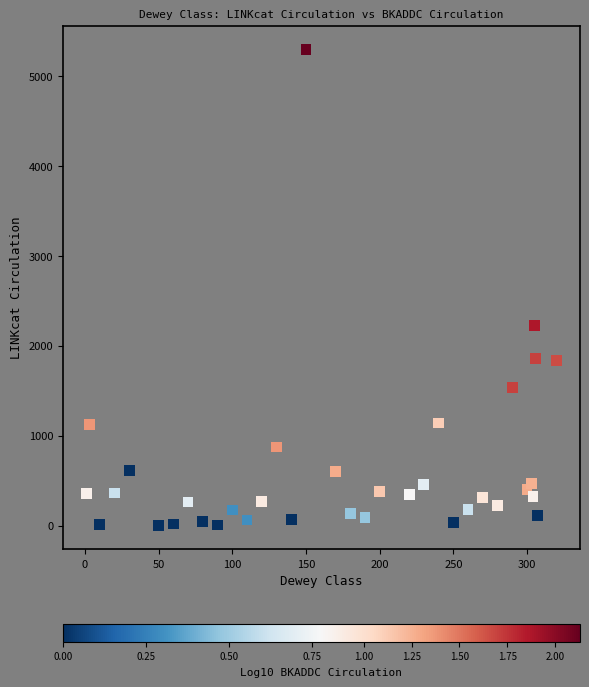

What is the range of Y values (max minus min)?

5291